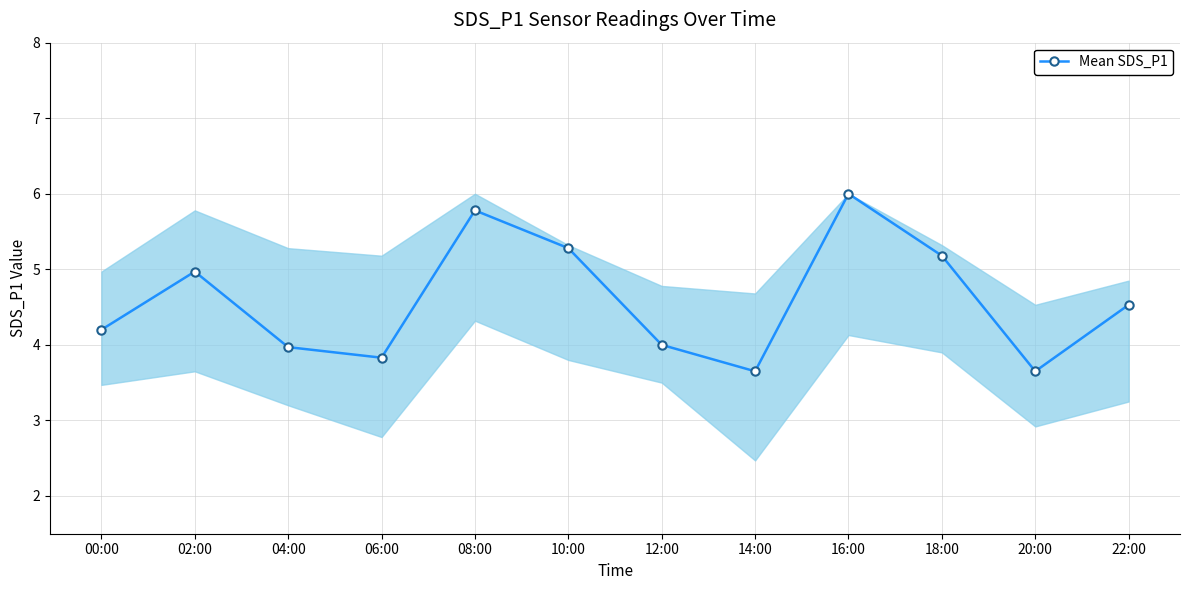

Which category has the highest value across all series?

16:00